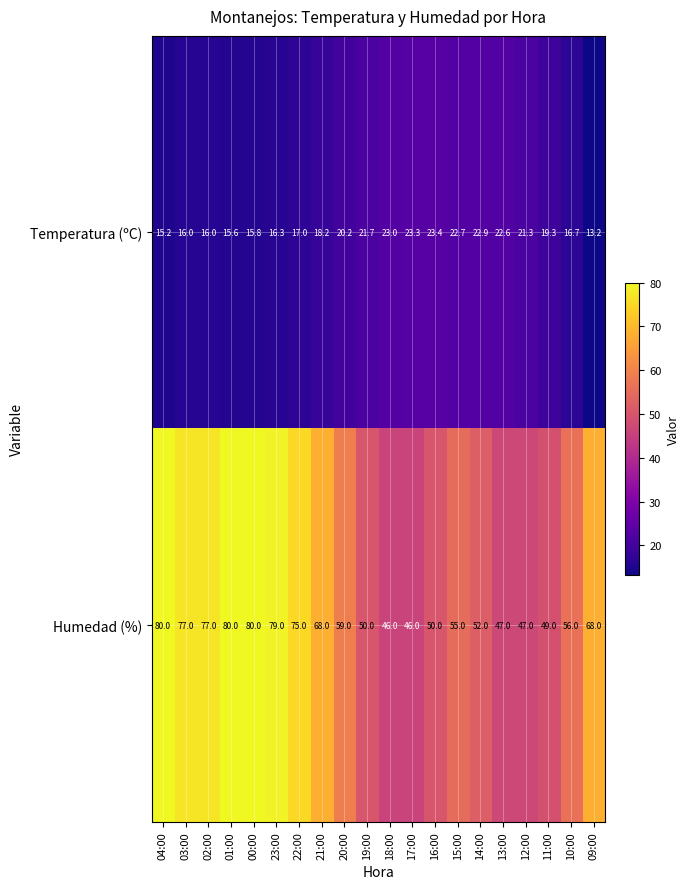

Which category has the lowest value in the Temperatura (ºC) series?

09:00